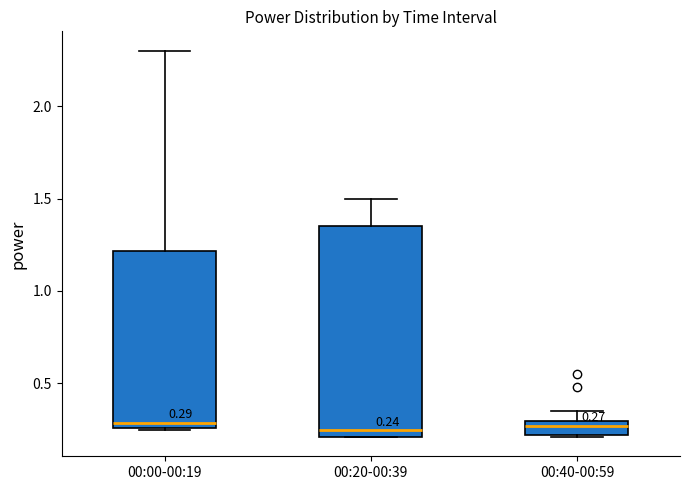

Comparing the boxes themselves (not the whiskers), which one is the tallest?

00:20-00:39